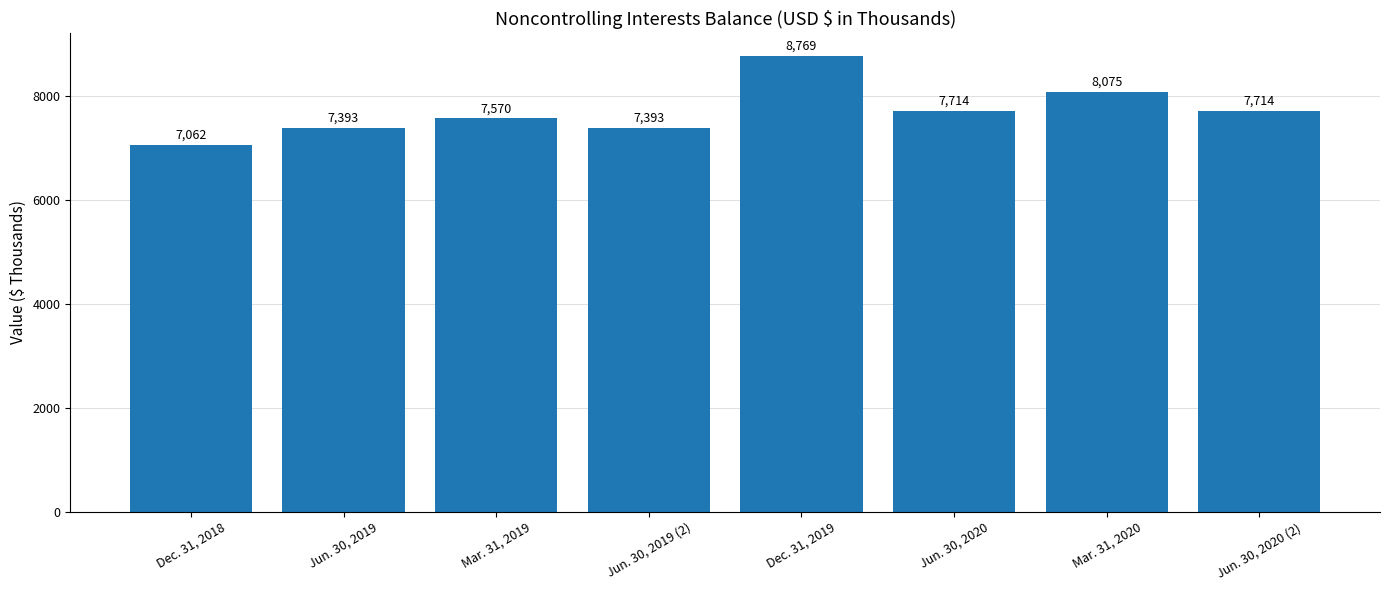

The chart shows a value of 8769 at Dec. 31, 2019. True or false?

True